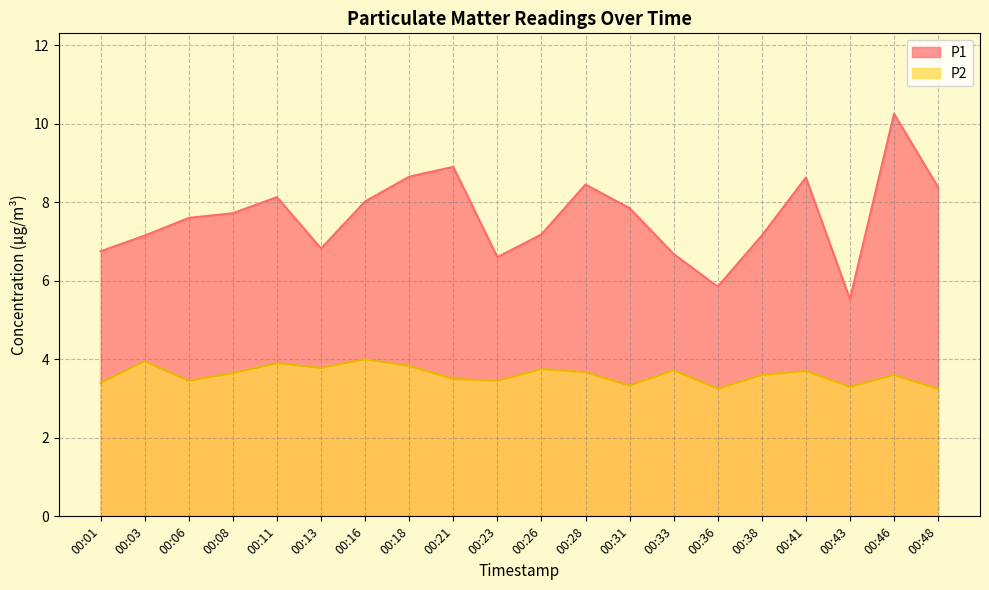

Read the P2 value at 00:48.

3.2